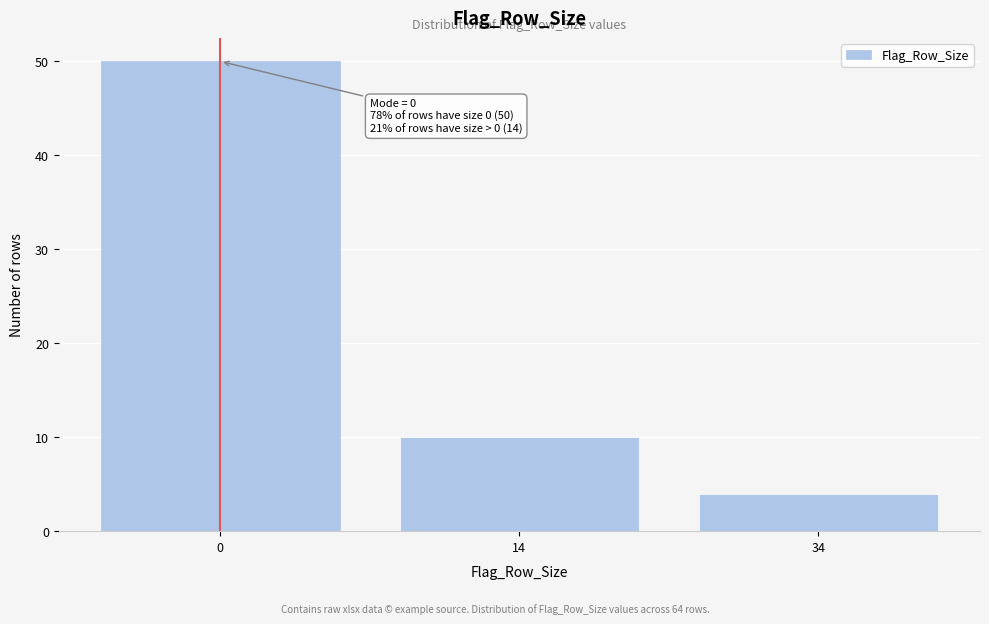

Reading left to right, transcribe all the data shown in this chart.

50	10	4